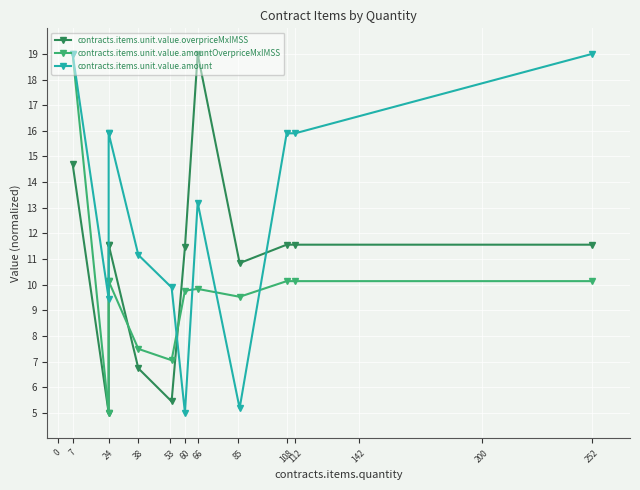

What is the value of the contracts.items.unit.value.amount point at the 10th from the left?

15.9